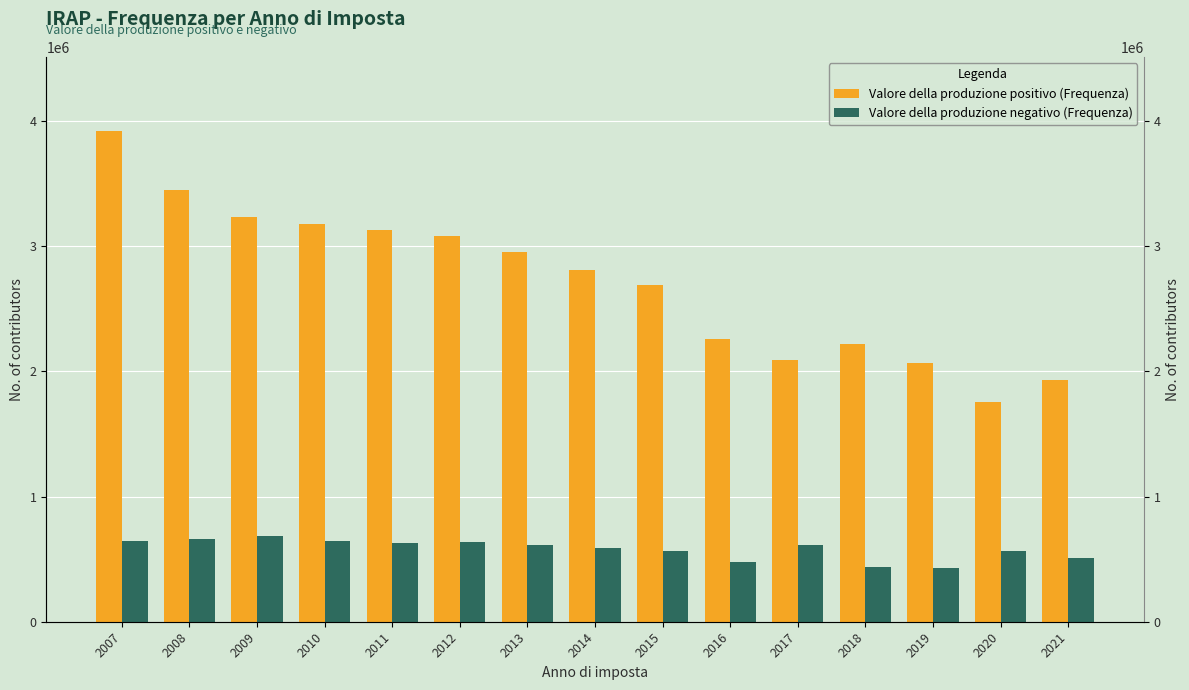

At which label does Valore della produzione negativo (Frequenza) reach its peak?

2009